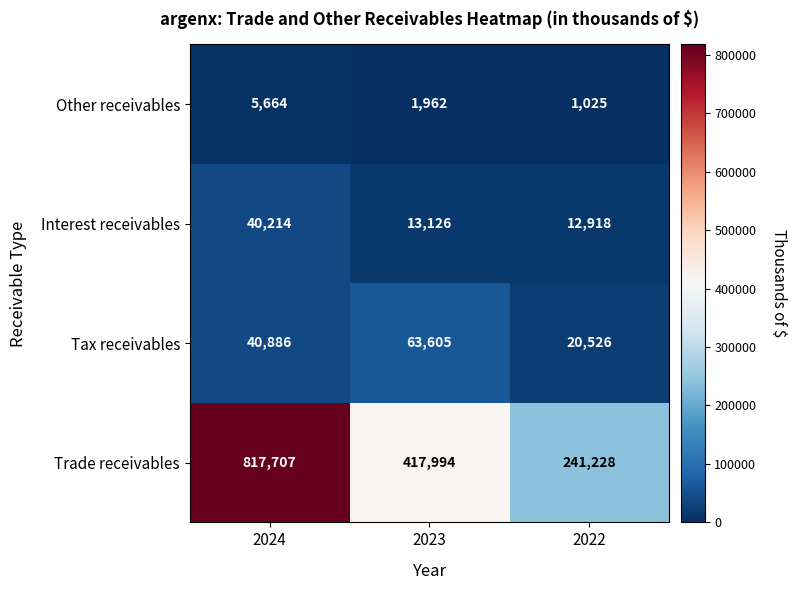

Count the Trade receivables values in the range 241228 to 817707.

3